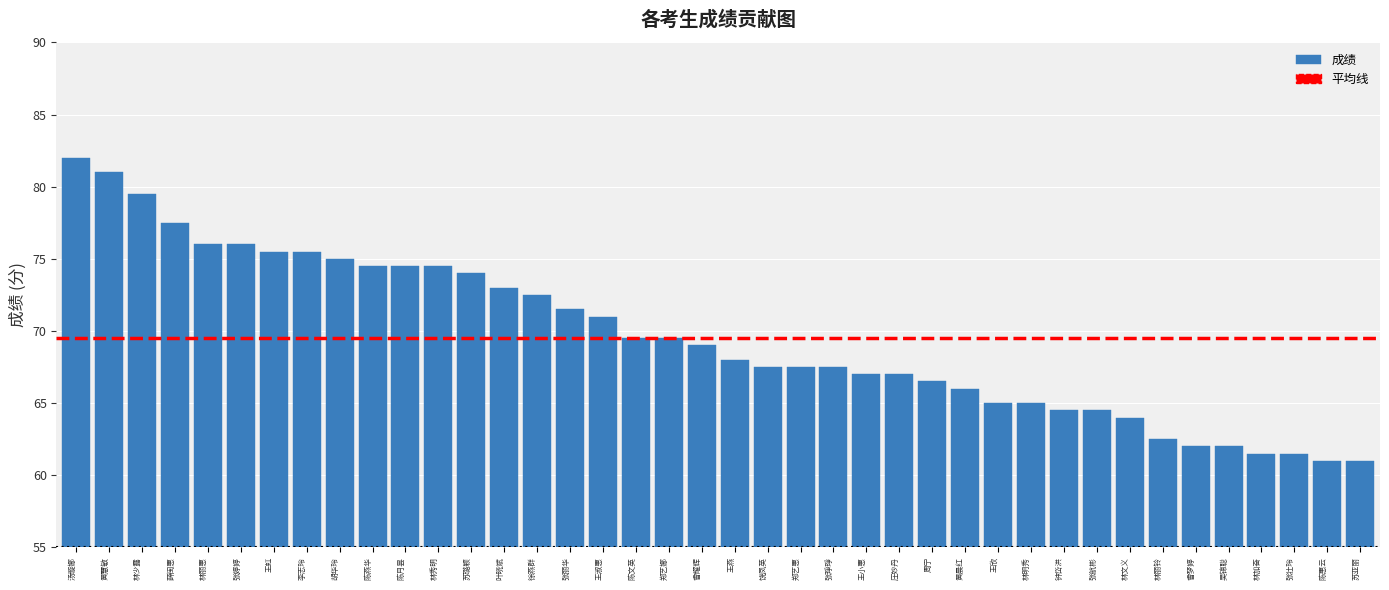

What is the difference between the values at 林丽惠 and 吴锦聪?

14.0